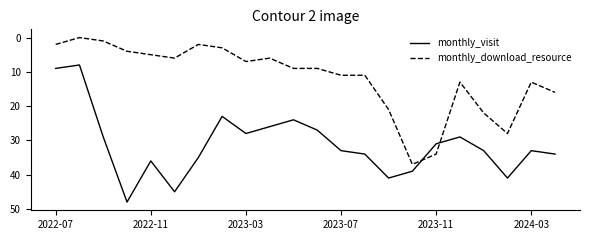

Which series has the widest spread of values?

monthly_visit